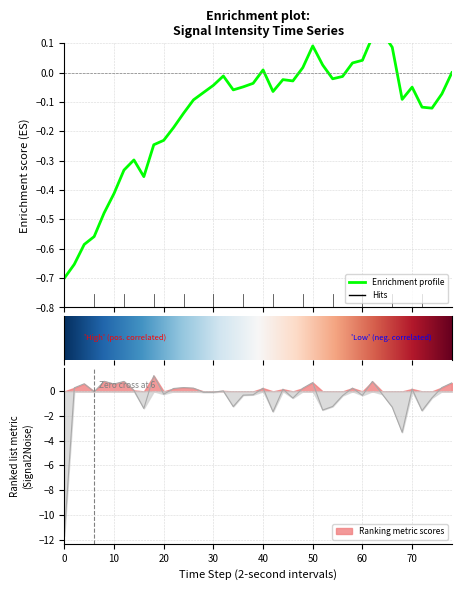

How many categories are shown in the chart?

40